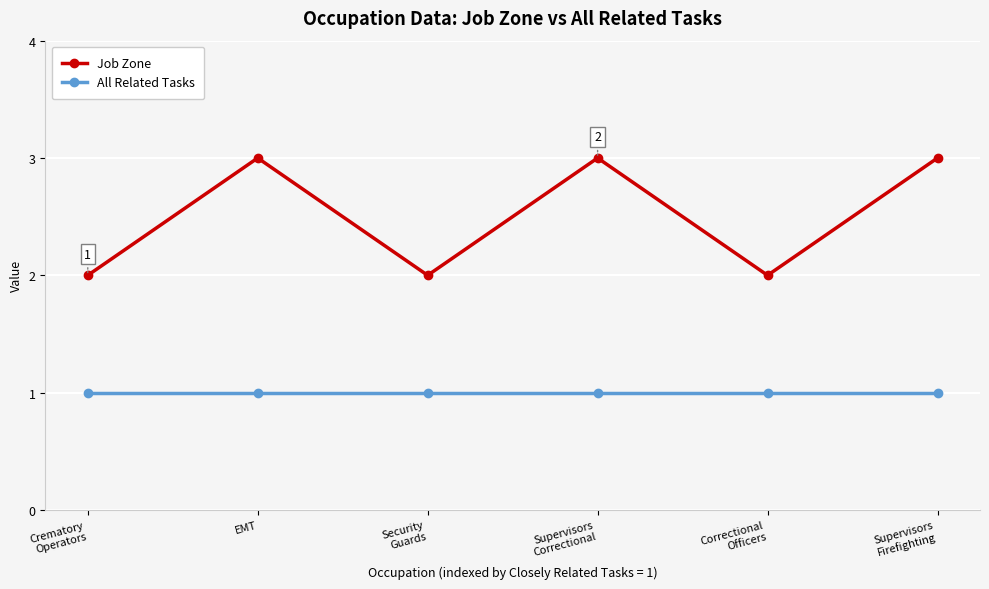

How many values in the Job Zone series are below 3?

3